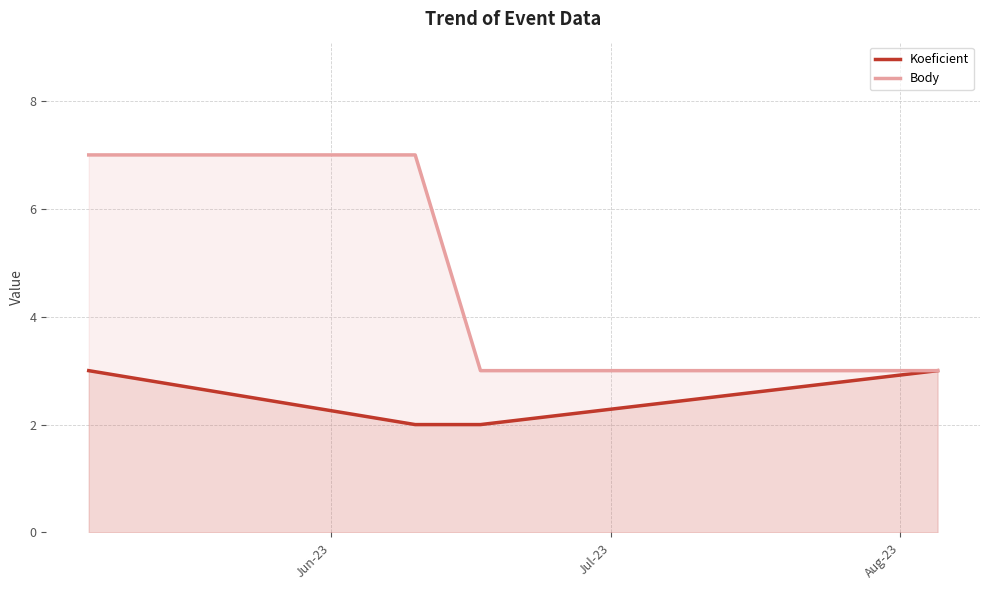

What is the value of the Body point at the 1st from the left?

7